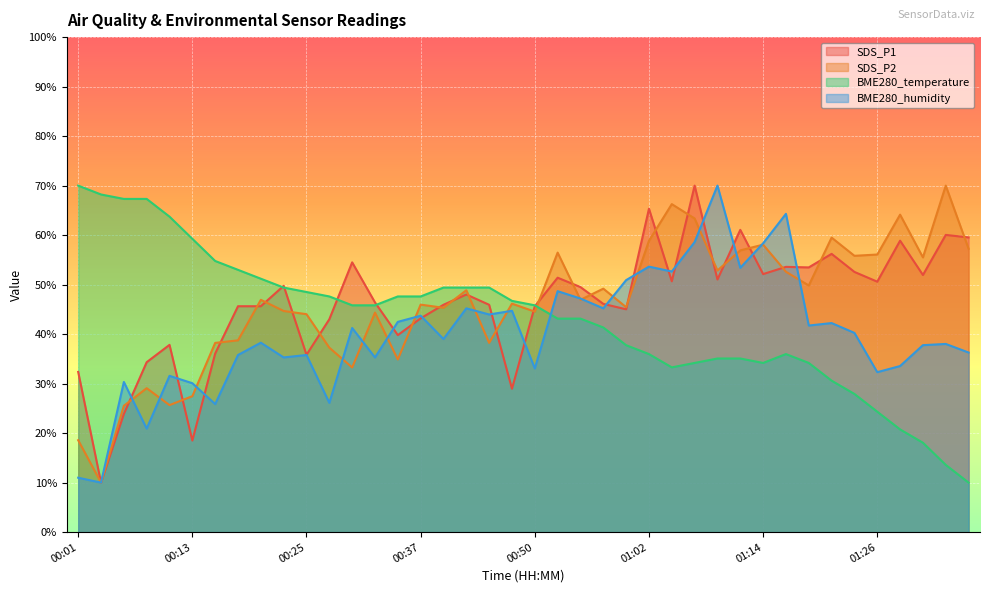

What value does the BME280_temperature series have at 00:40?

49.4